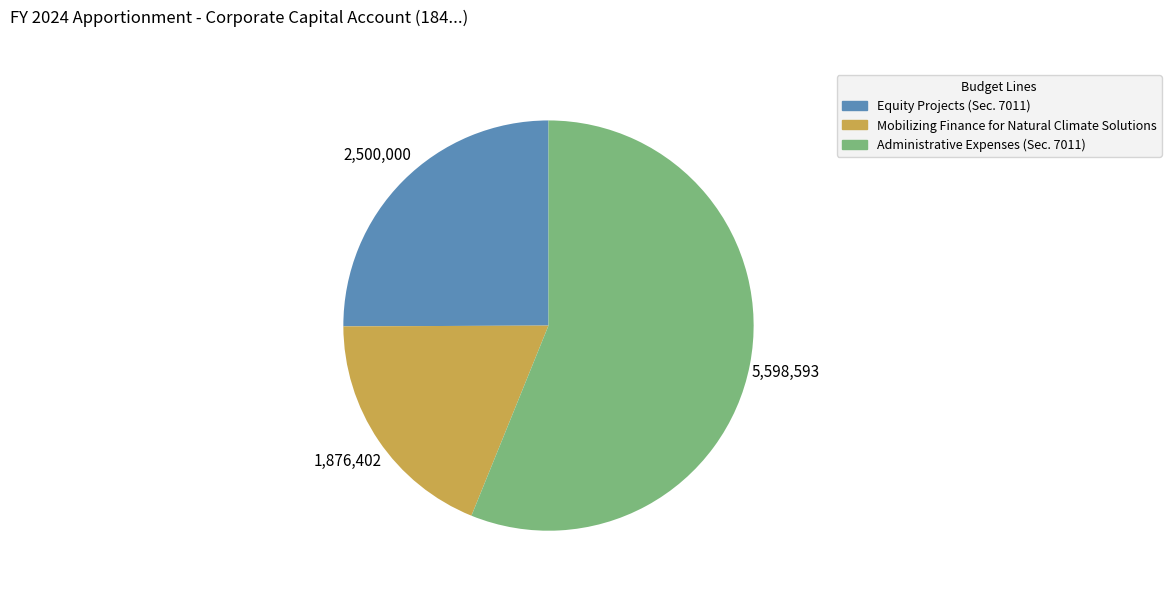

Between Administrative Expenses (Sec. 7011) and Mobilizing Finance for Natural Climate Solutions, which is larger?

Administrative Expenses (Sec. 7011)